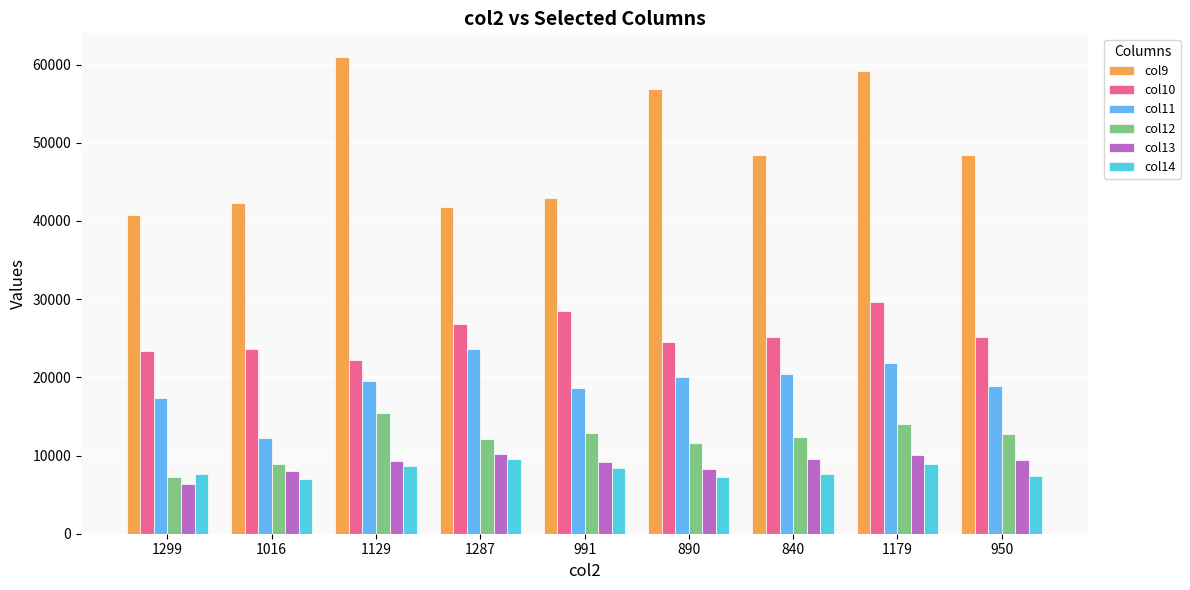

True or false: col11 has a value of 17390 at 1299.

True